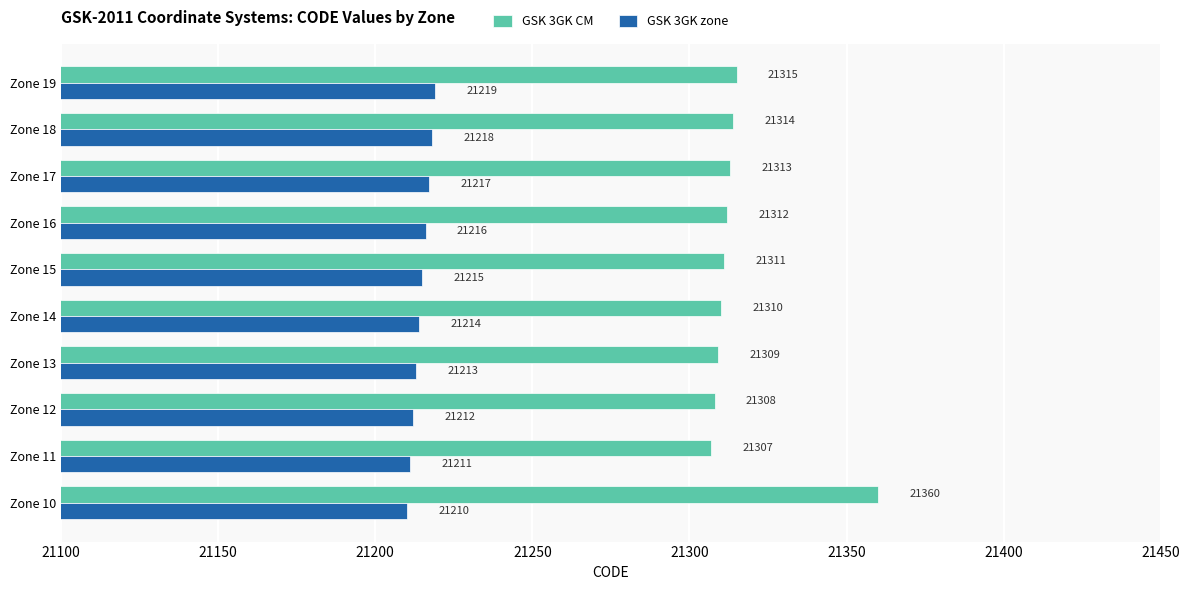

List the labels in order of GSK 3GK CM value, largest first.

Zone 10, Zone 19, Zone 18, Zone 17, Zone 16, Zone 15, Zone 14, Zone 13, Zone 12, Zone 11